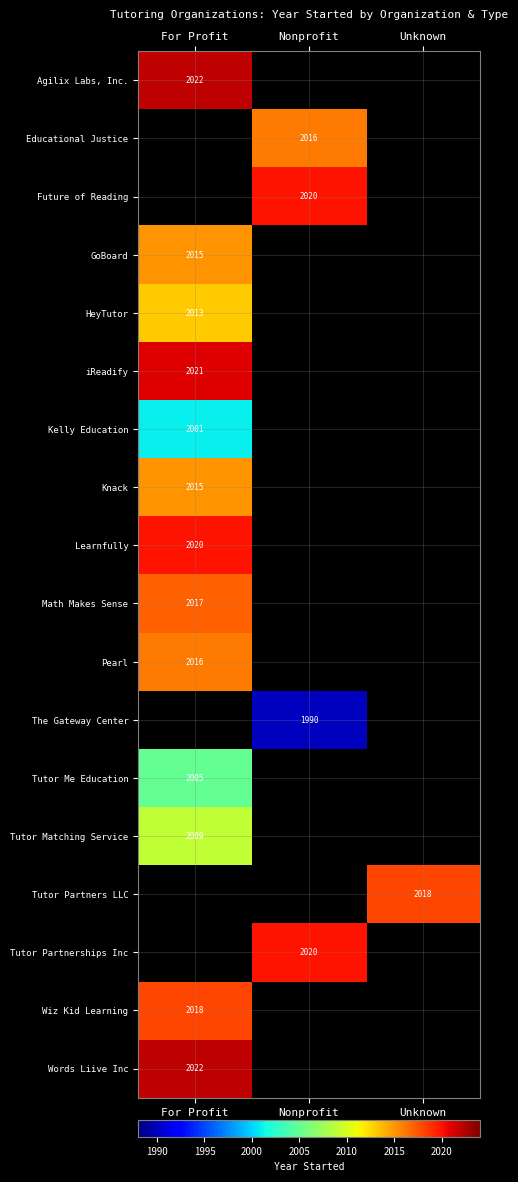

Is it true that Knack equals 3191 at For Profit?

False